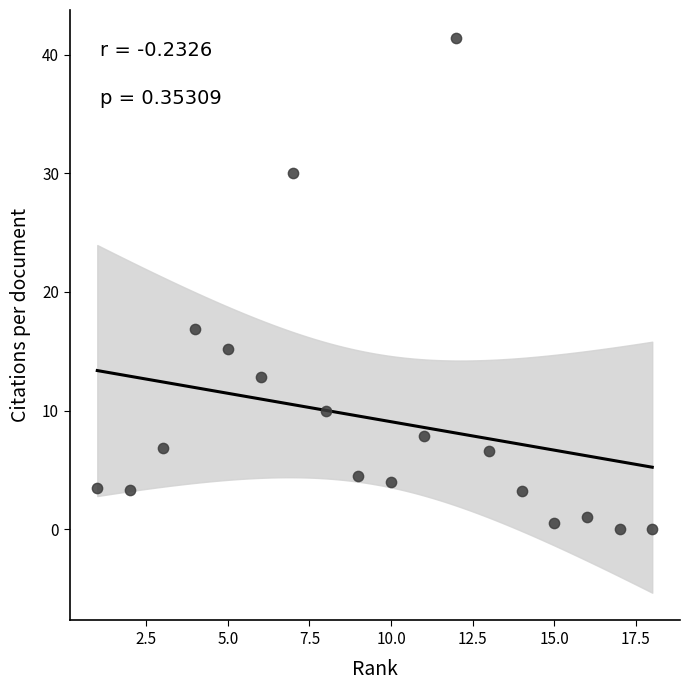

What is the range of X values (max minus min)?

17.0